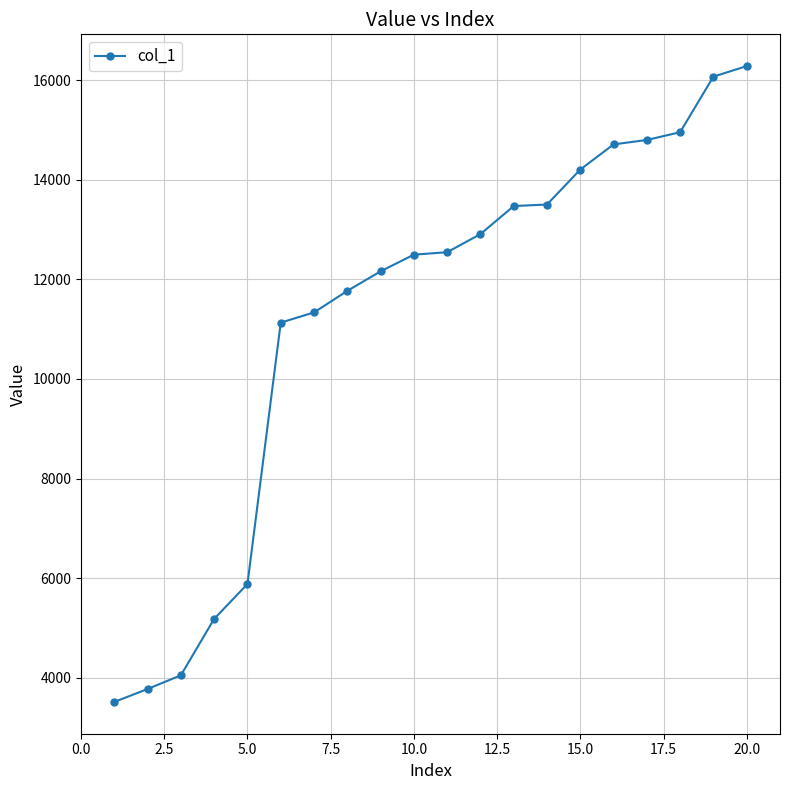

What is the difference between the maximum and minimum values?

12768